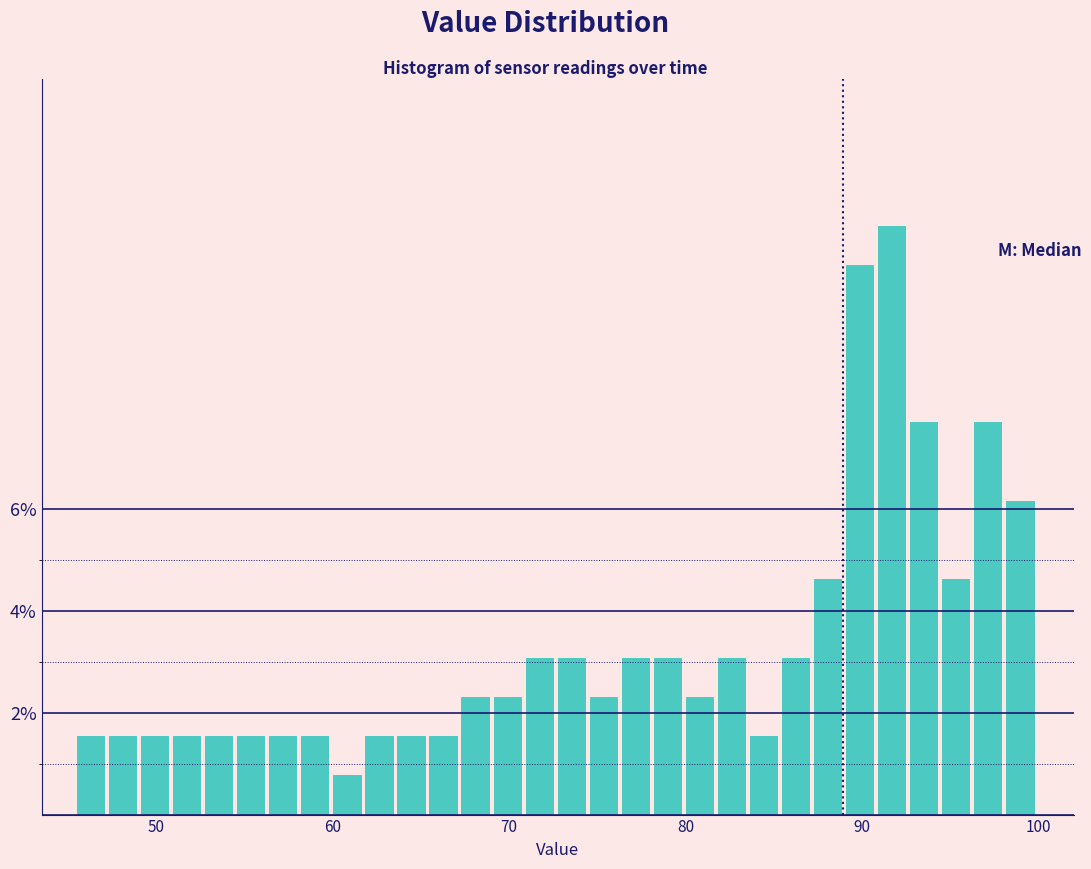

Read against the x-axis, roughly where is the centre of the tallest bar?

92